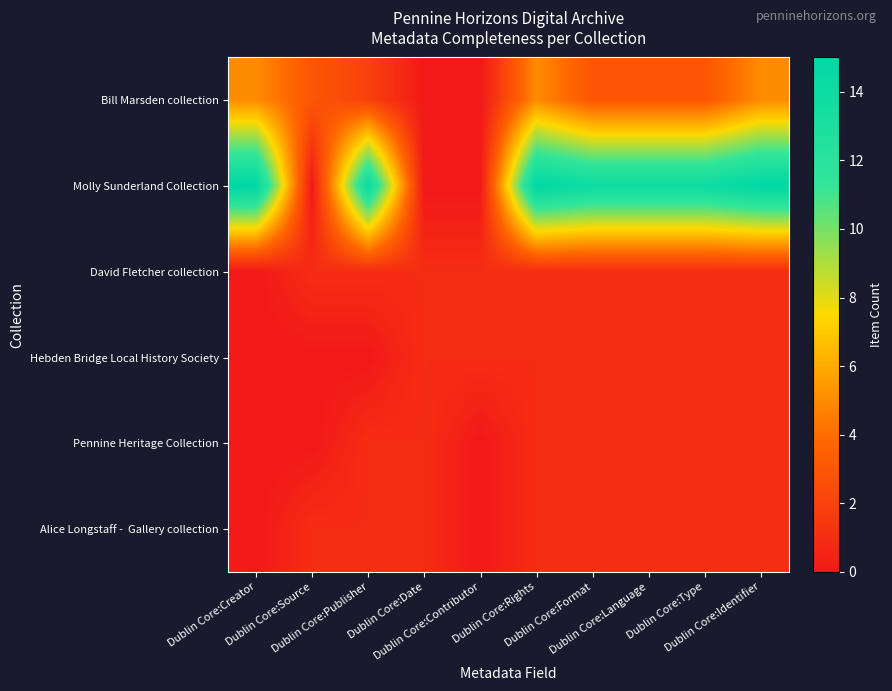

What is the total value across all series at Dublin Core:Publisher?

19